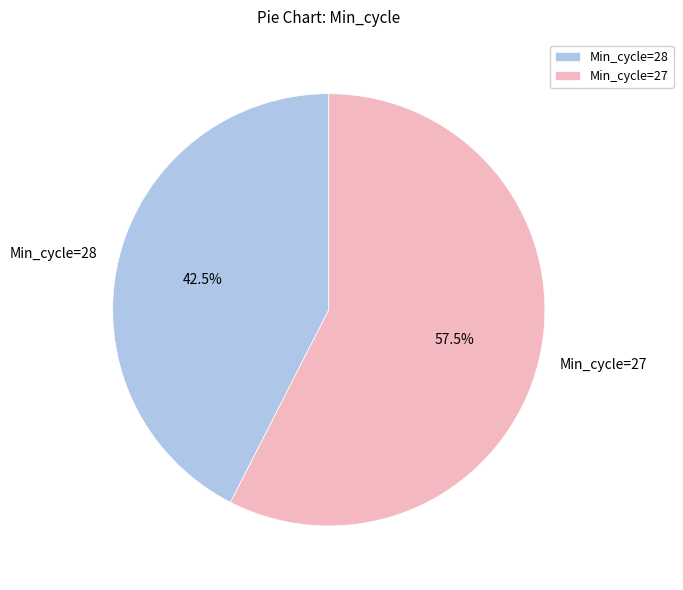

What percentage do Min_cycle=27 and Min_cycle=28 together represent?

100.0%